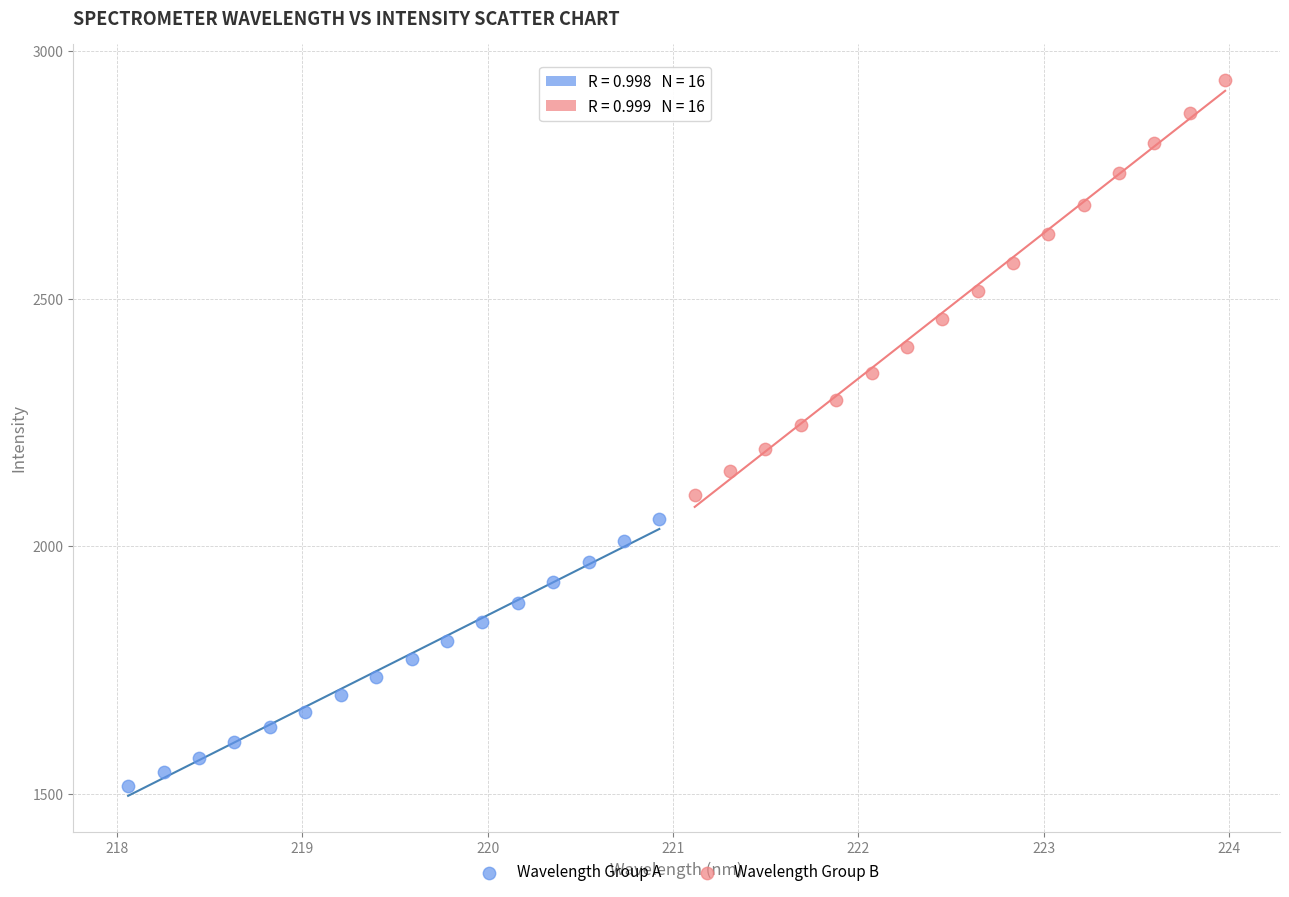

Which series contains the highest Y value?

Wavelength Group B